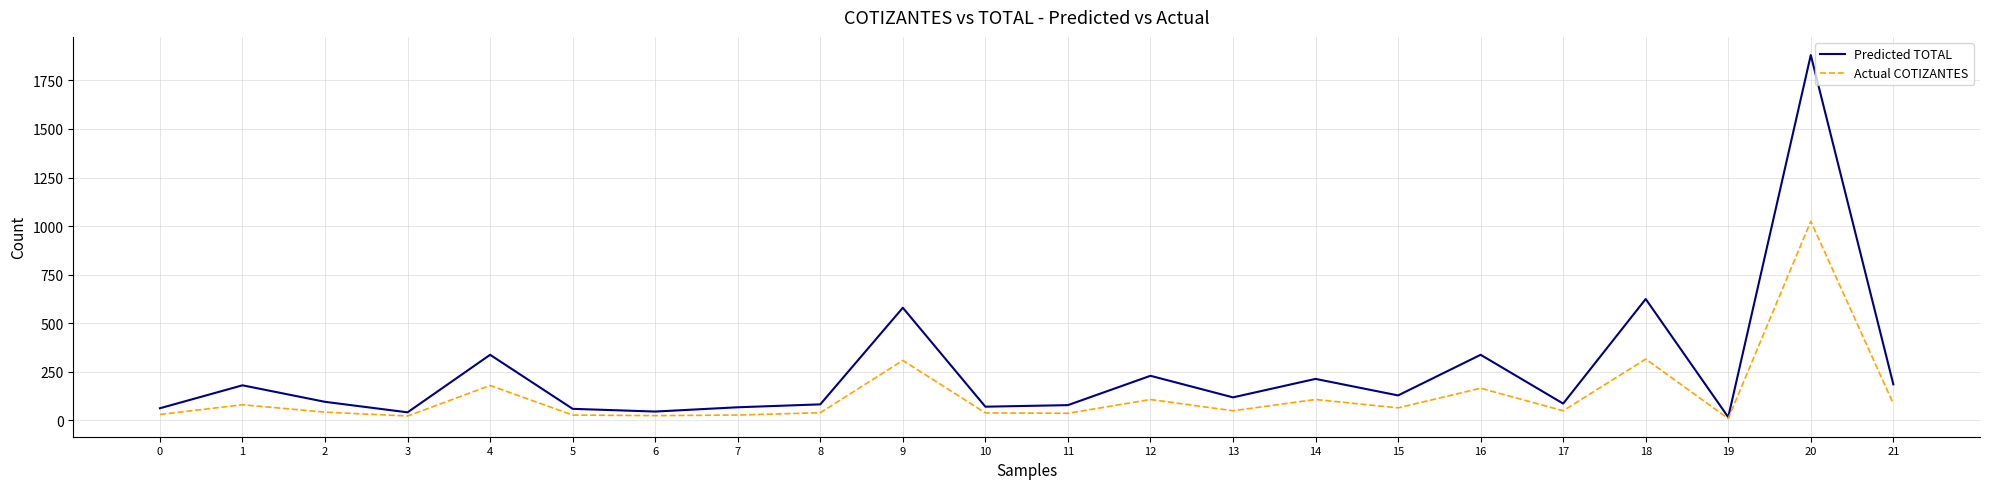

Rank the series by their maximum value, from lowest to highest.

Actual COTIZANTES, Predicted TOTAL